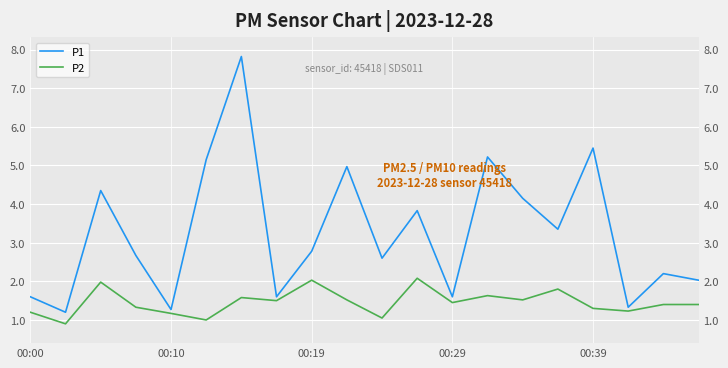

What is the label of the 7th point from the left?

6